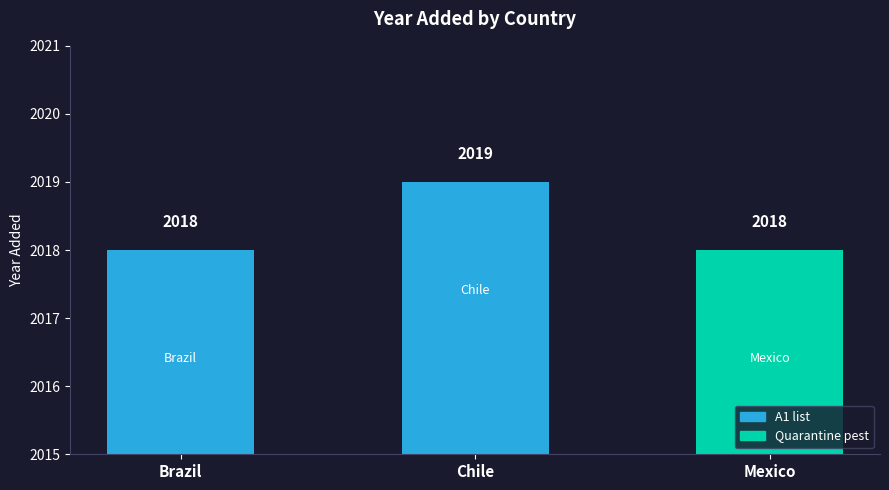

True or false: the data shows 2018 at Mexico.

True